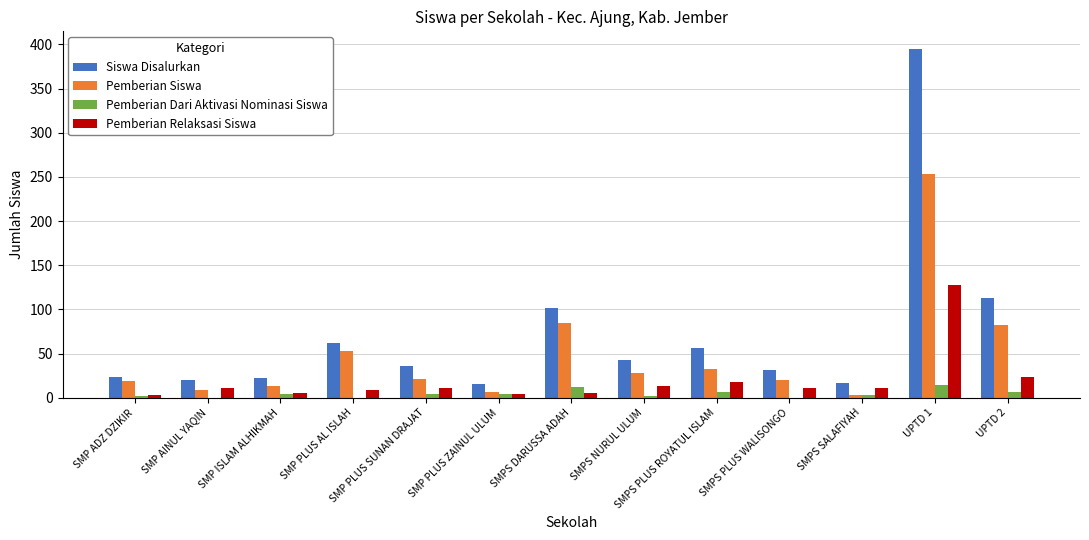

The value of Siswa Disalurkan at SMPS DARUSSA ADAH is 40. True or false?

False